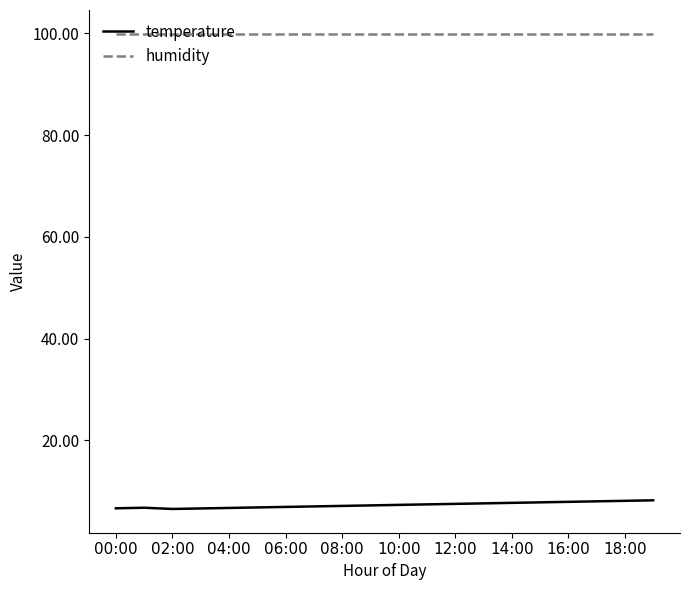

What is the maximum value for temperature?

8.2